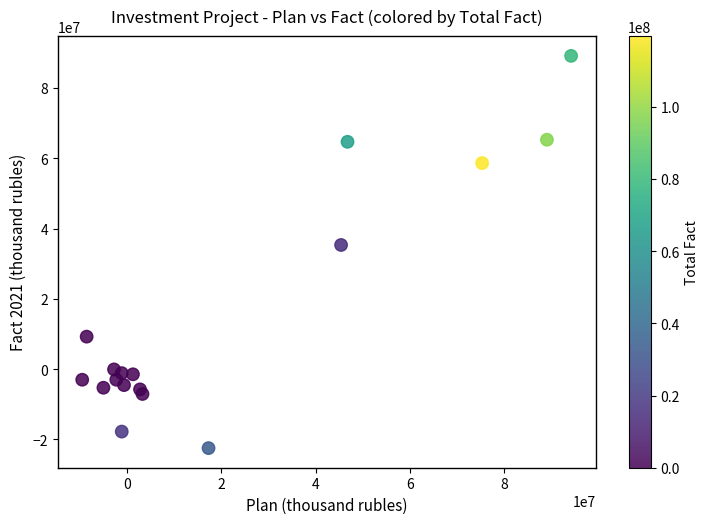

What is the range of Y values (max minus min)?

111662500.5